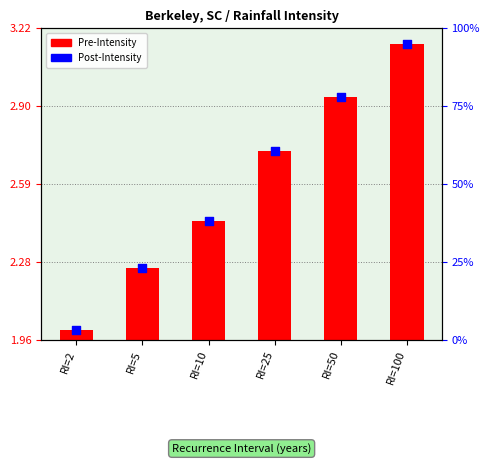

What is the change in value from RI=5 to RI=10?

+0.2